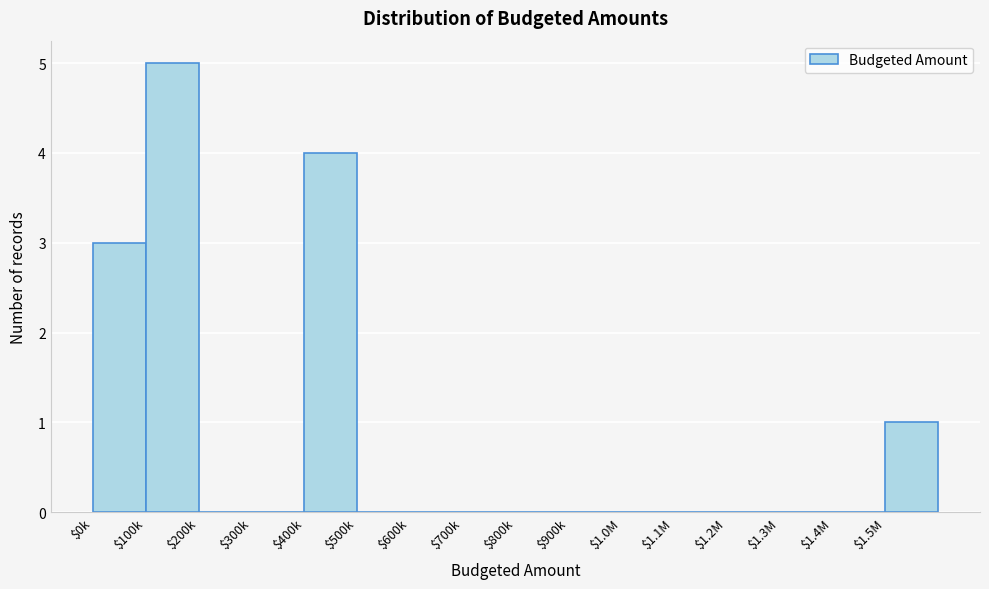

True or false: the data shows 4 at $400k.

True